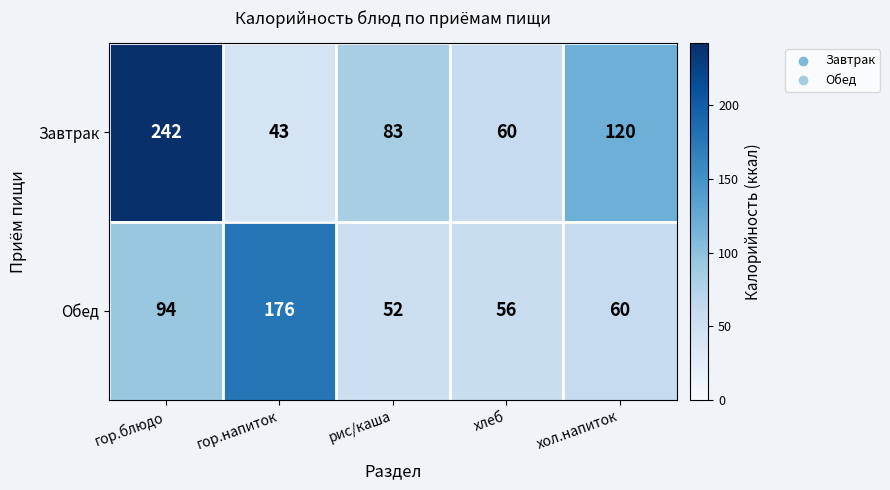

Rank the series at гор.блюдо from highest to lowest value.

Завтрак, Обед